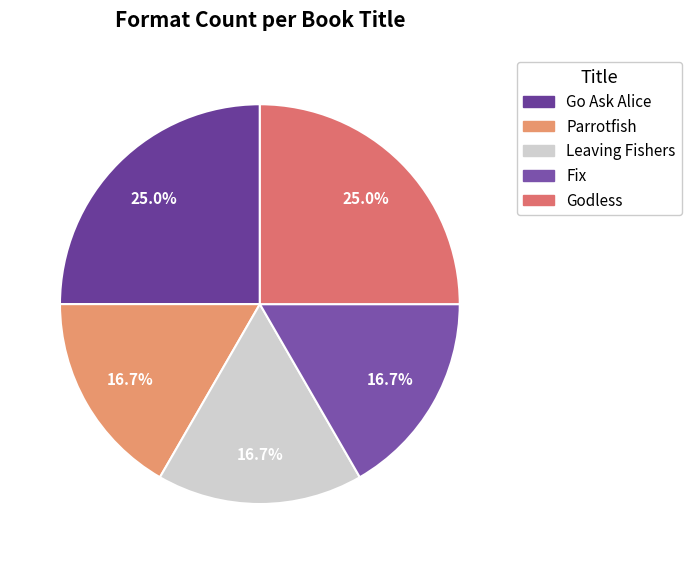

How many segments does this pie chart have?

5